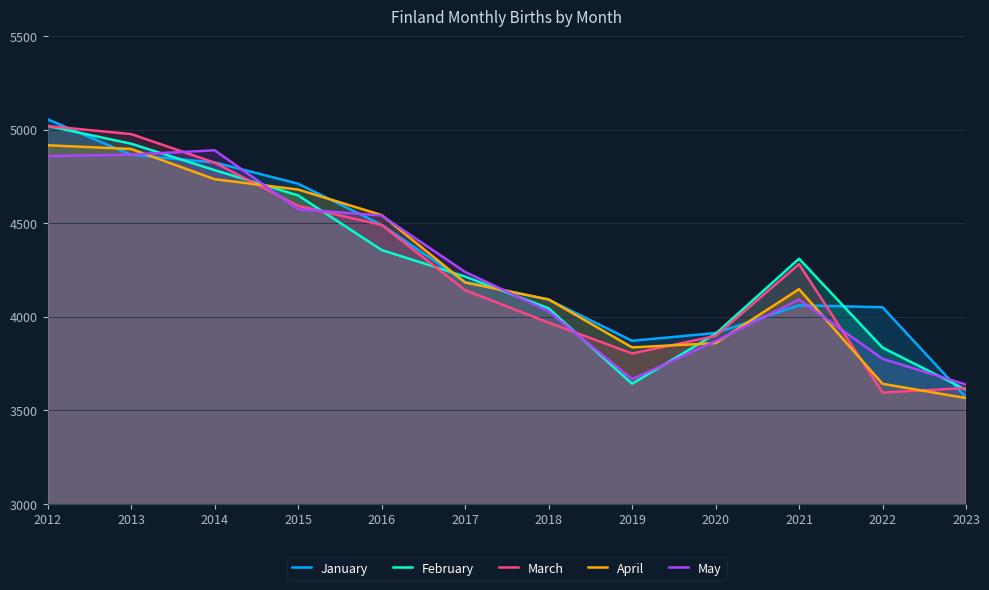

What is the greatest value displayed?

5056.1